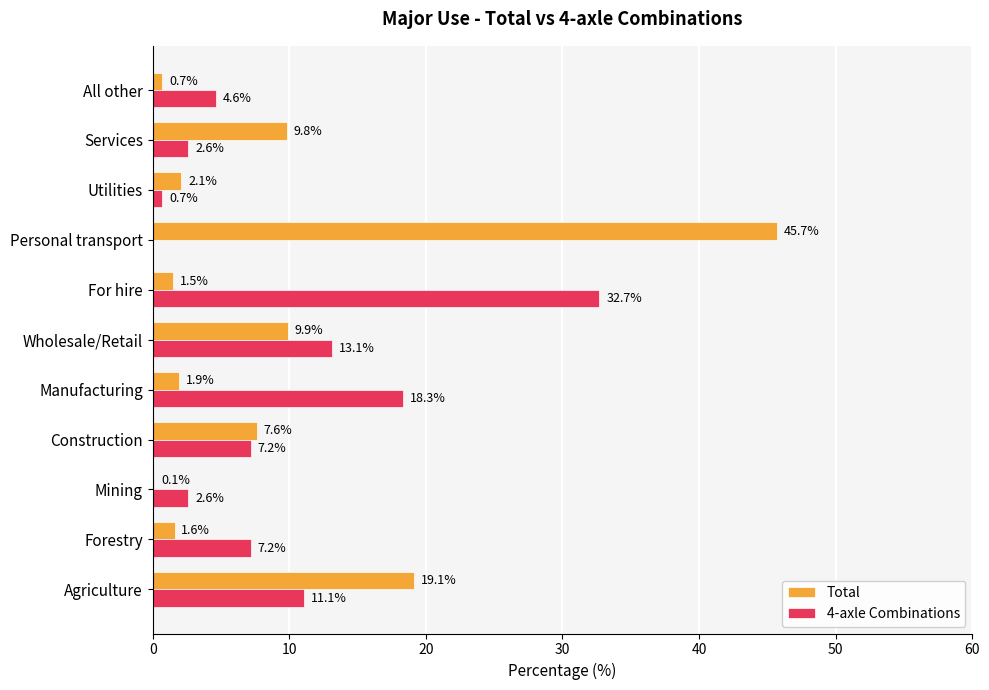

What is the total value across all series at Wholesale/Retail?

23.0